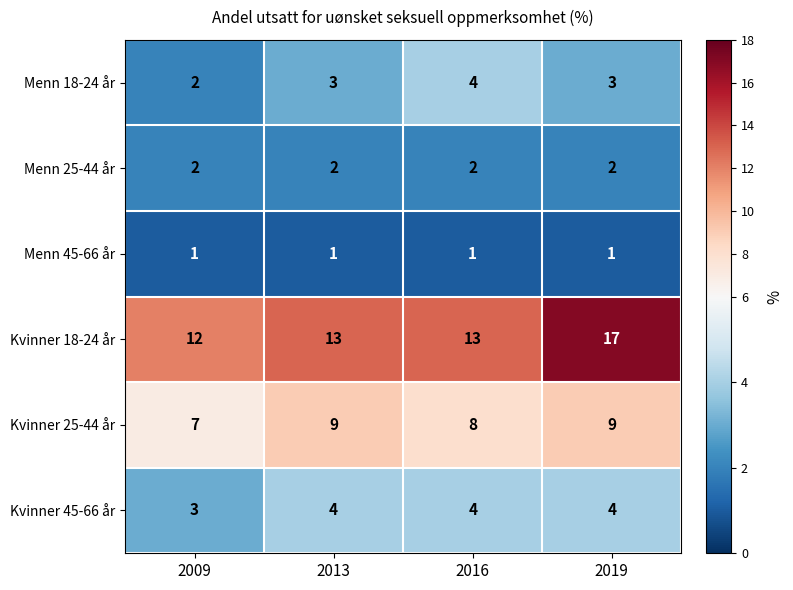

What is the sum of the Kvinner 25-44 år values at 2013 and 2016?

17